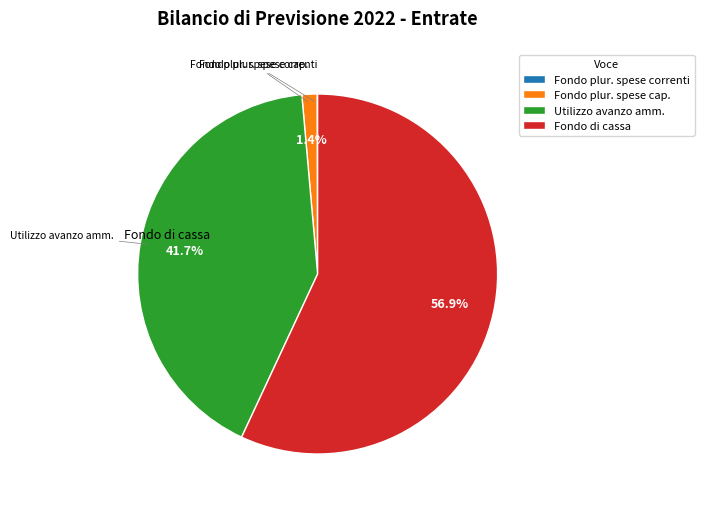

Is there any slice that represents more than half of the pie?

Yes